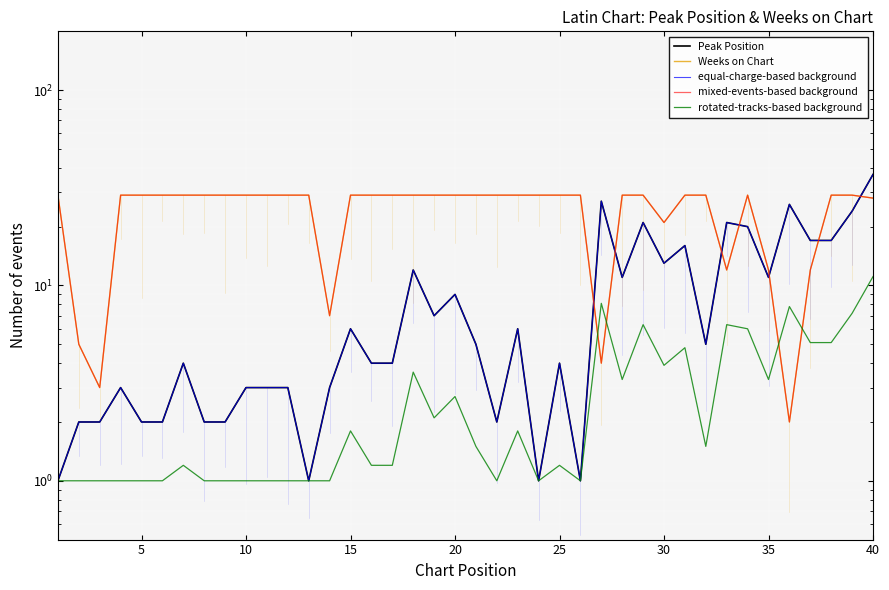

What is the difference between the second highest and second lowest values in the Weeks on Chart series?

26.0